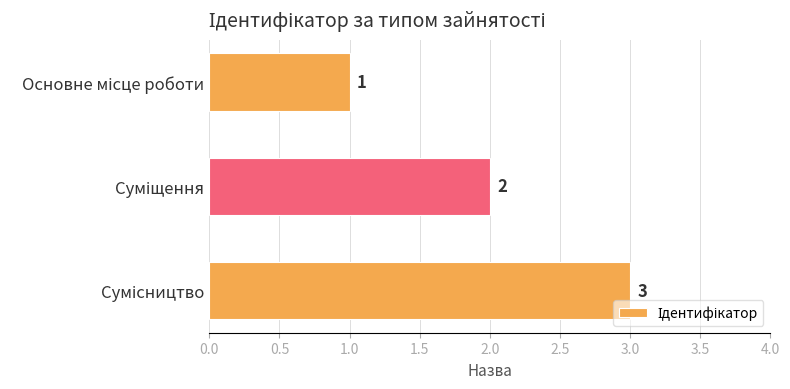

Are the bars horizontal?

Yes